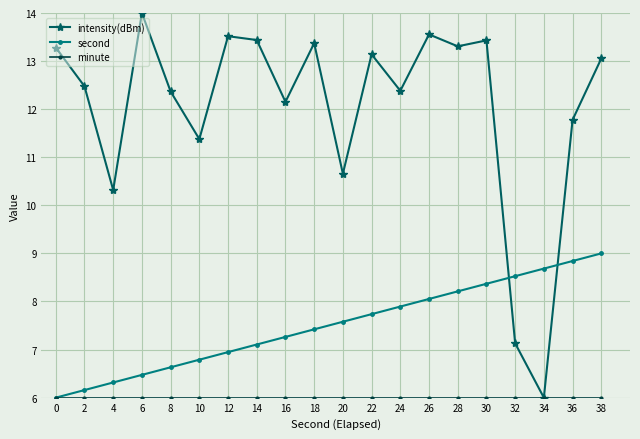

True or false: intensity(dBm) has more than 2 interior local peaks.

True